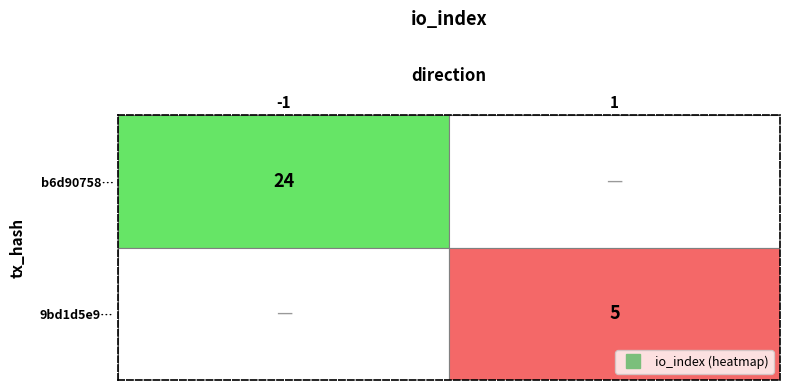

Which series has the largest range (max minus min)?

b6d90758e8c78183cadaff25ceda5bdffe319c0